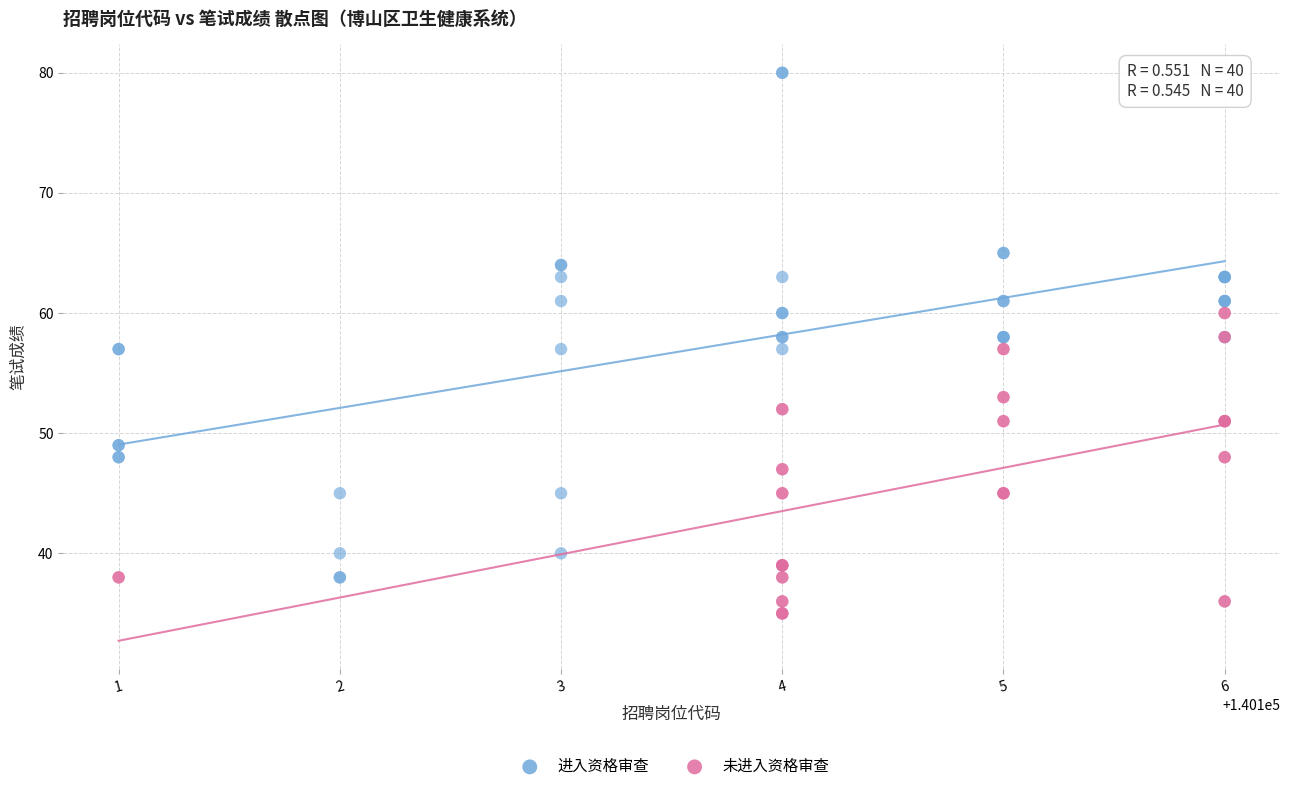

Which series has the largest Y range (max minus min)?

进入资格审查